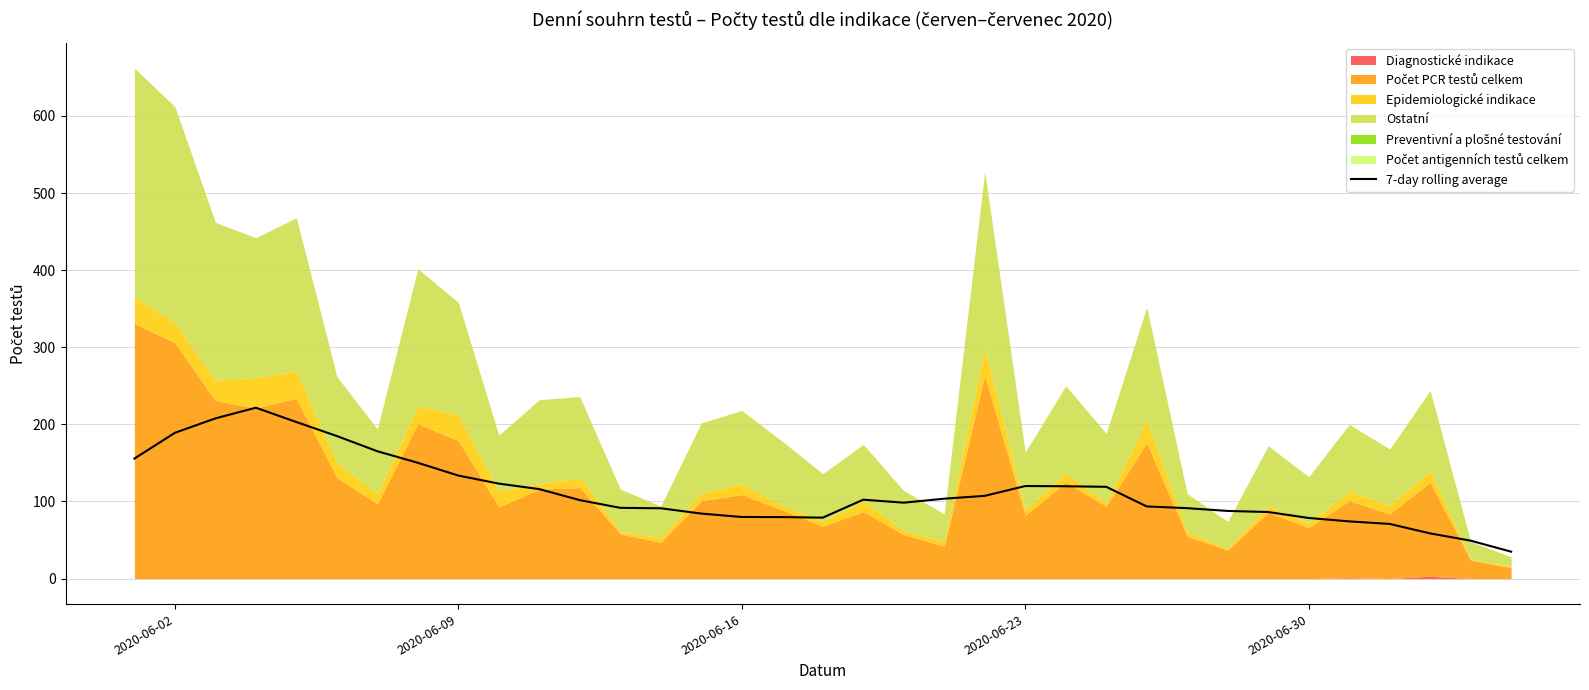

What is the highest value of the 7-day rolling average series?

221.6